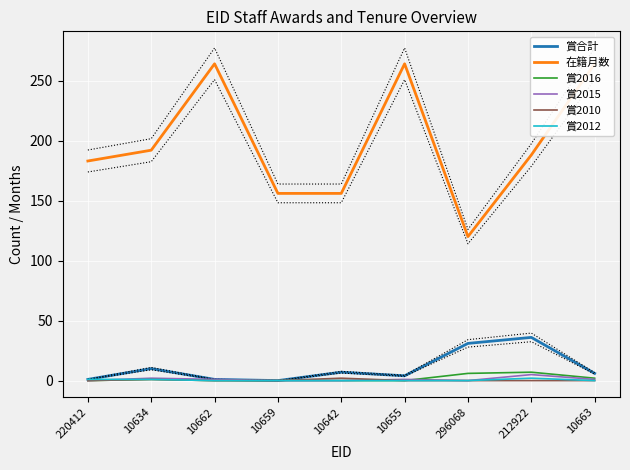

Is it true that 賞2015 equals 2 at 220412?

False